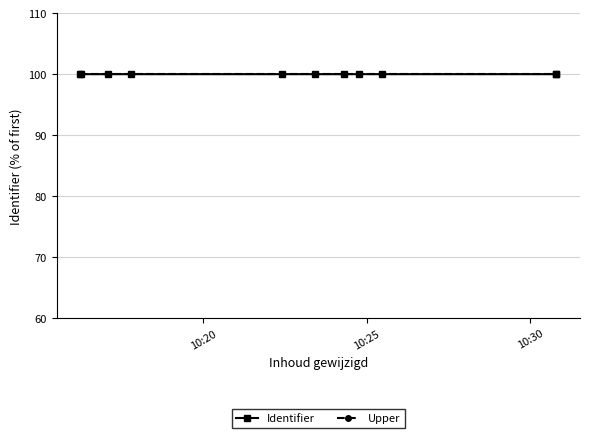

What is the average value of the Upper series?

100.0